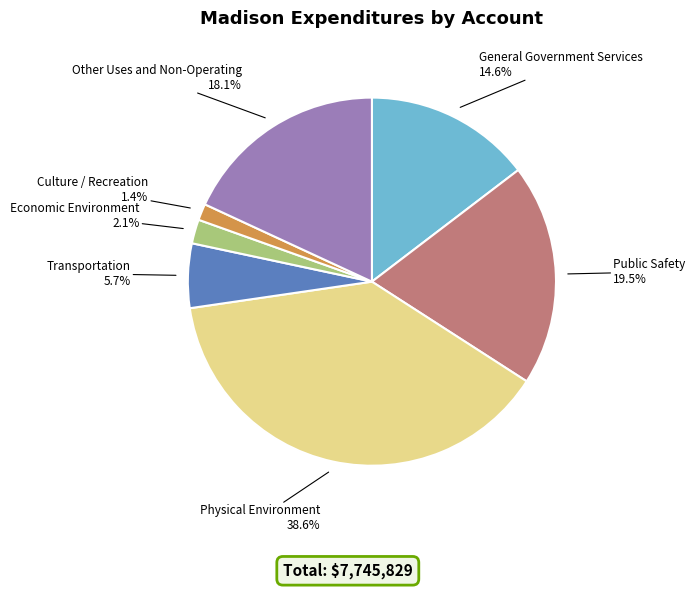

Is there any slice that represents more than half of the pie?

No